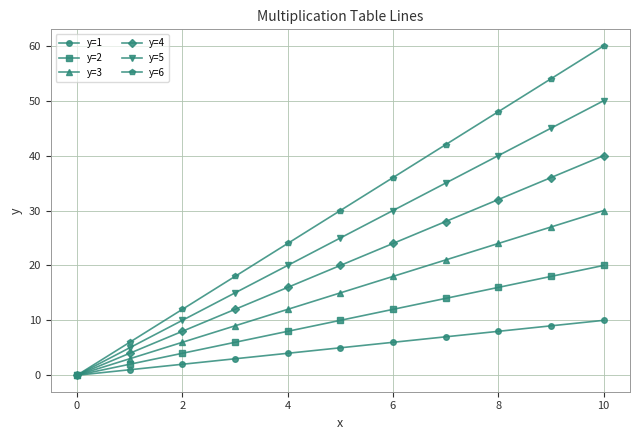

Reading left to right, extract all data points from this chart.

y=1: 0	1	2	3	4	5	6	7	8	9	10
y=2: 0	2	4	6	8	10	12	14	16	18	20
y=3: 0	3	6	9	12	15	18	21	24	27	30
y=4: 0	4	8	12	16	20	24	28	32	36	40
y=5: 0	5	10	15	20	25	30	35	40	45	50
y=6: 0	6	12	18	24	30	36	42	48	54	60